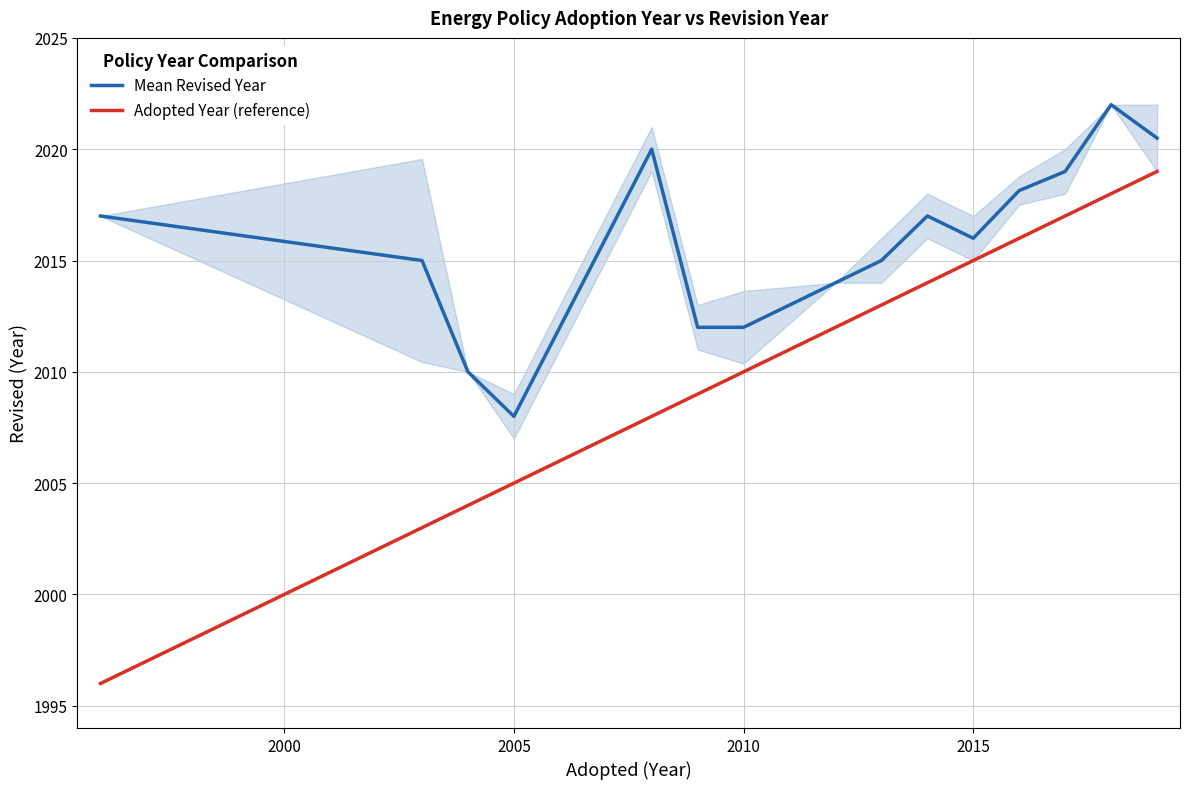

What are all the series names shown in the legend?

Mean Revised Year, Adopted Year (reference)